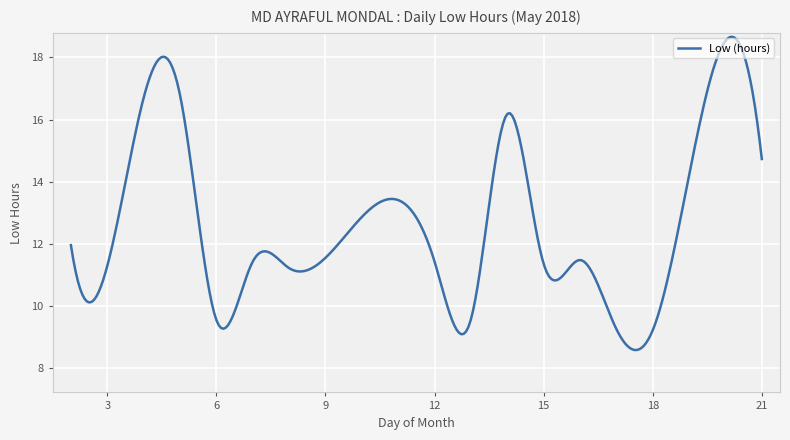

What is the difference between the maximum and minimum values?

10.1